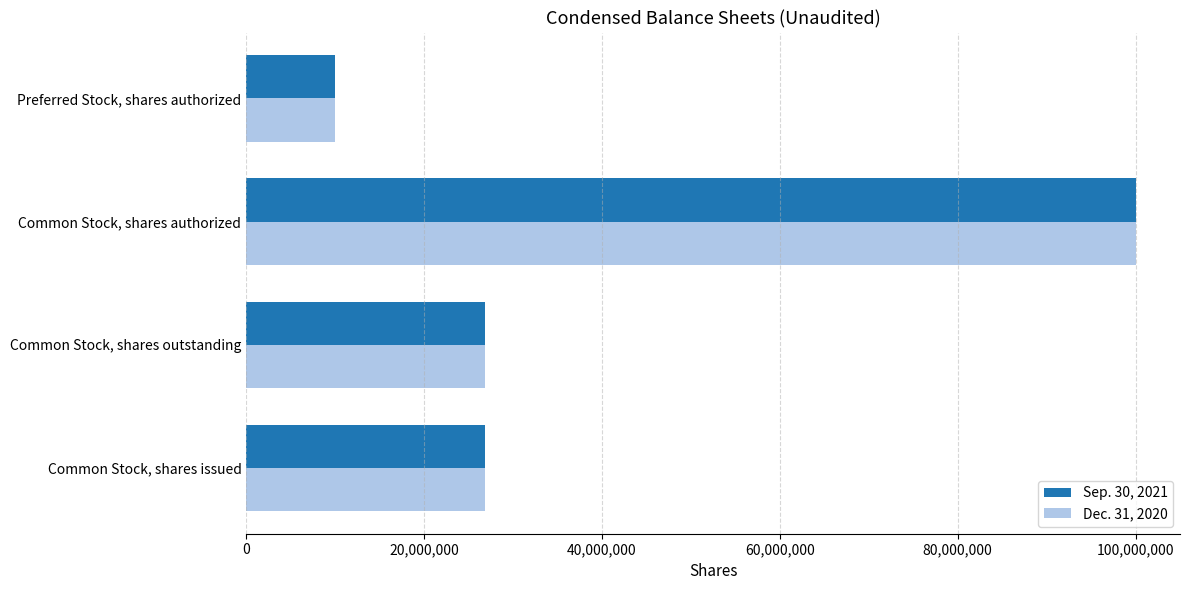

At which label does Dec. 31, 2020 reach its minimum?

Preferred Stock, shares authorized